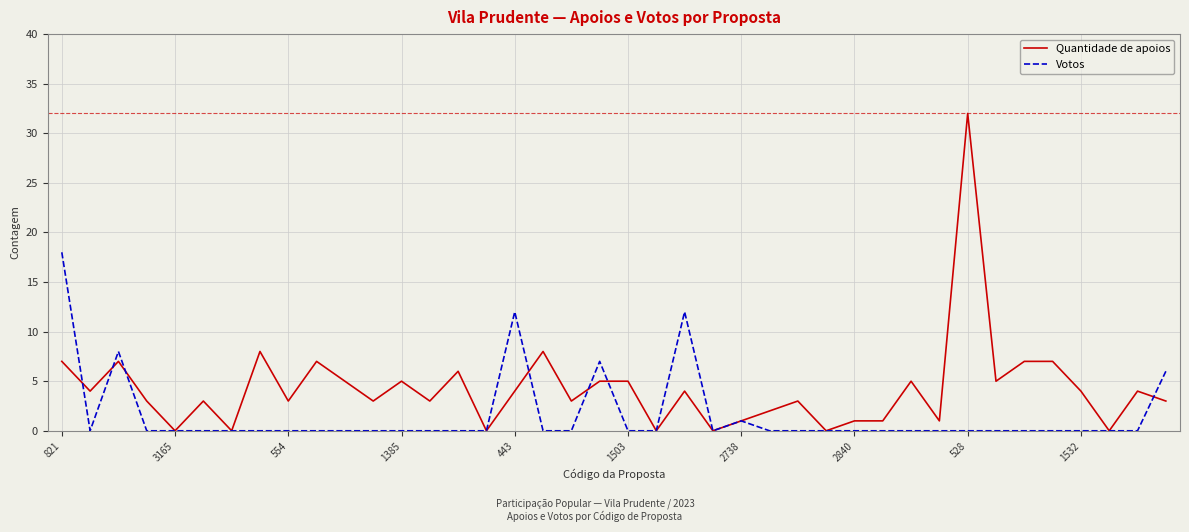

Rank the series by their average value, from lowest to highest.

Votos, Quantidade de apoios